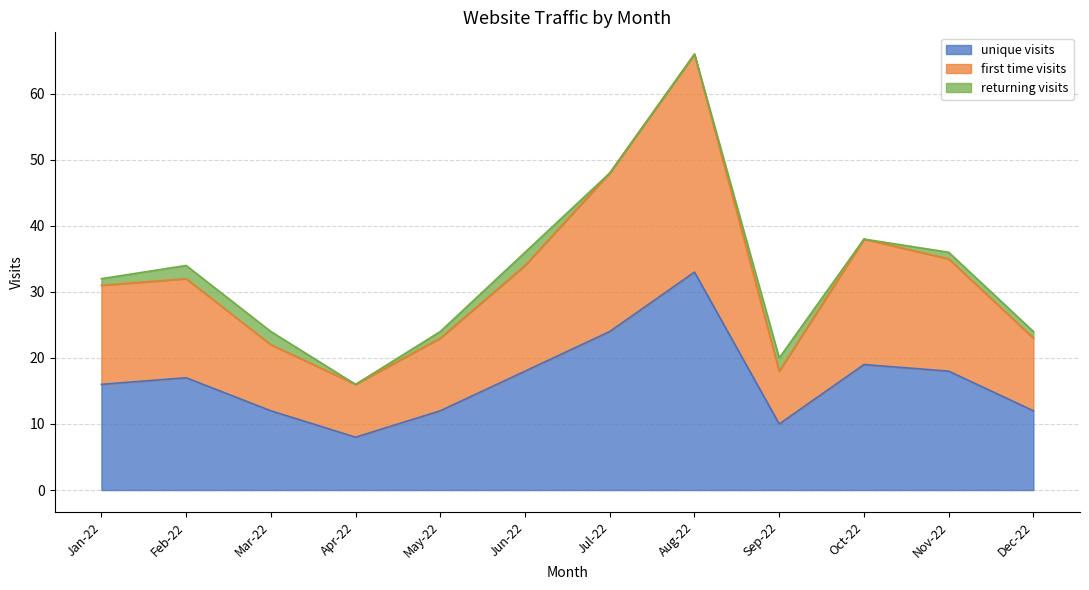

How many interior local peaks does the first time visits series have?

3